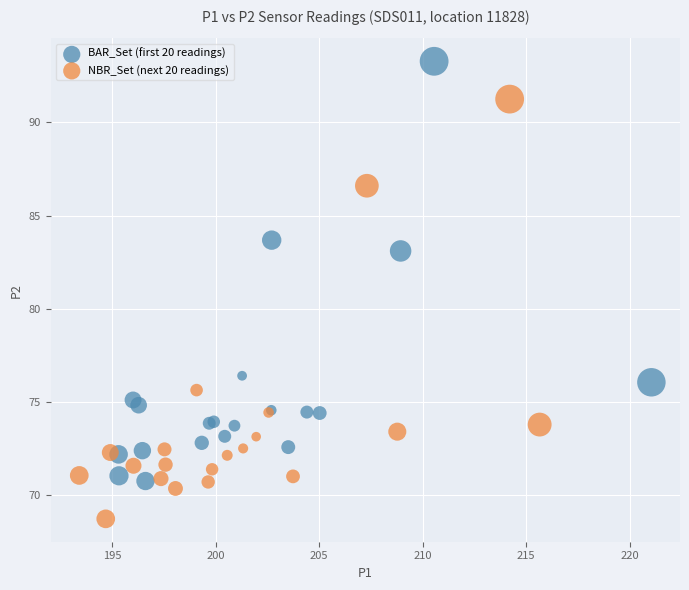

Which series contains the lowest Y value?

NBR_Set (next 20 readings)